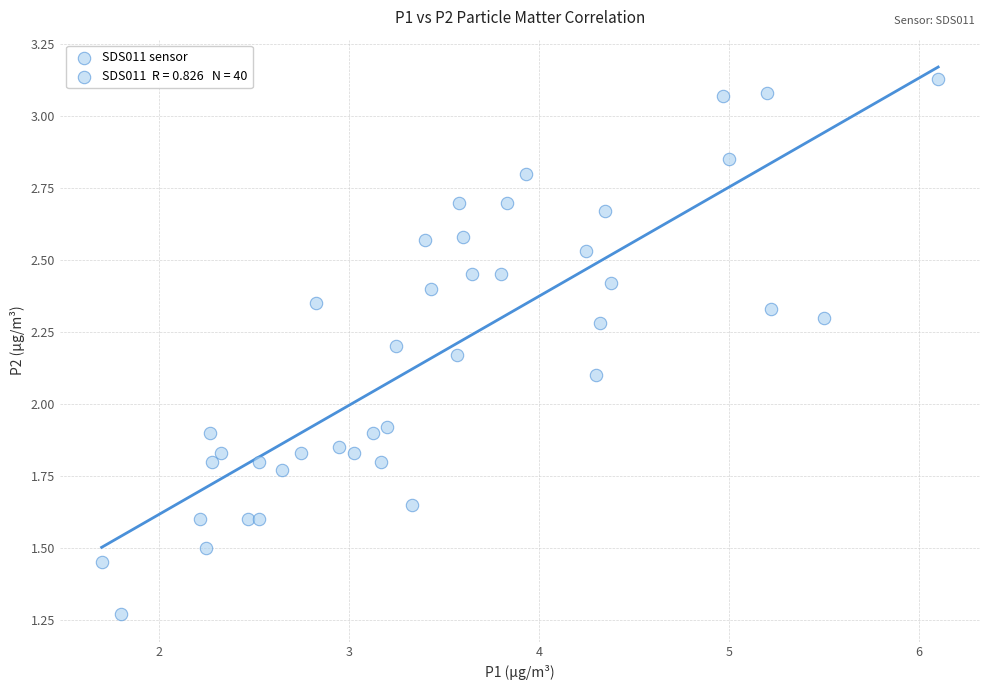

What is the range of X values (max minus min)?

4.4